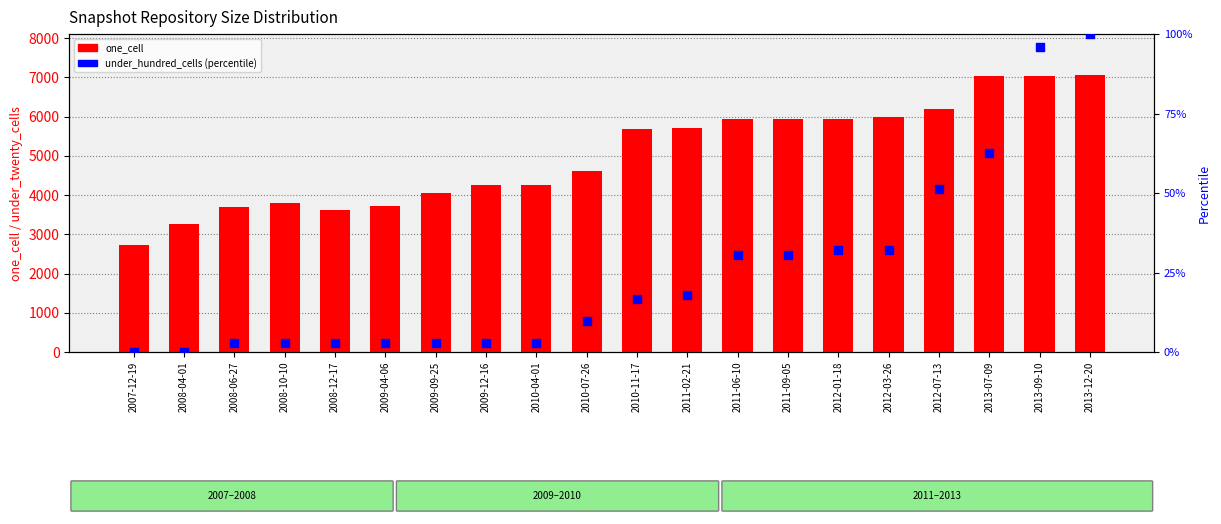

Which series reaches the minimum Y coordinate?

under_hundred_cells (percentile)